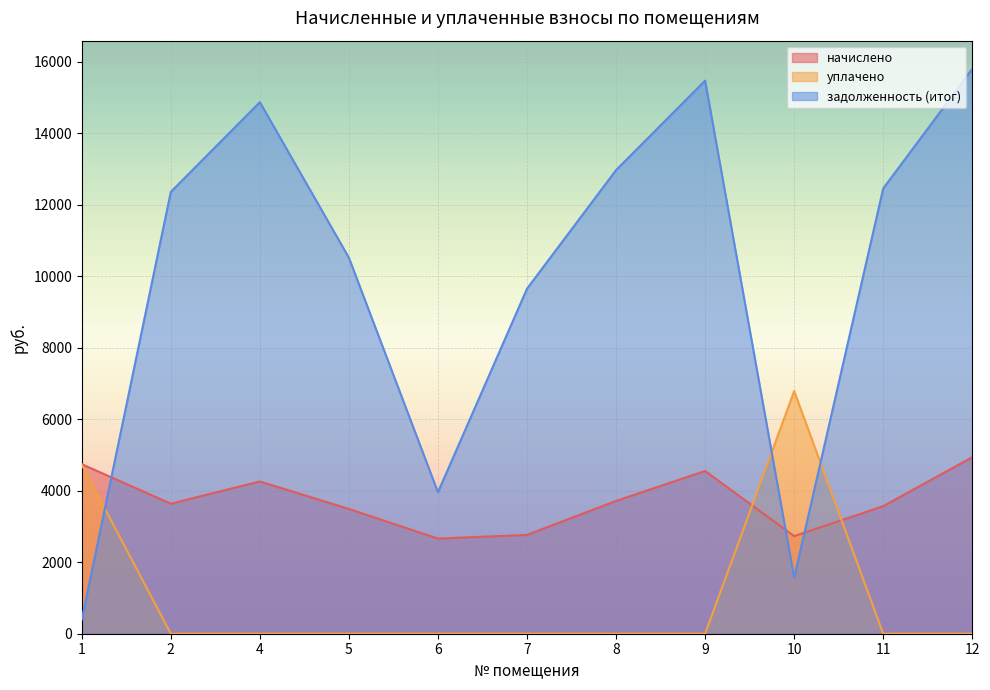

Rank the series by their average value, from highest to lowest.

задолженность (итог), начислено, уплачено